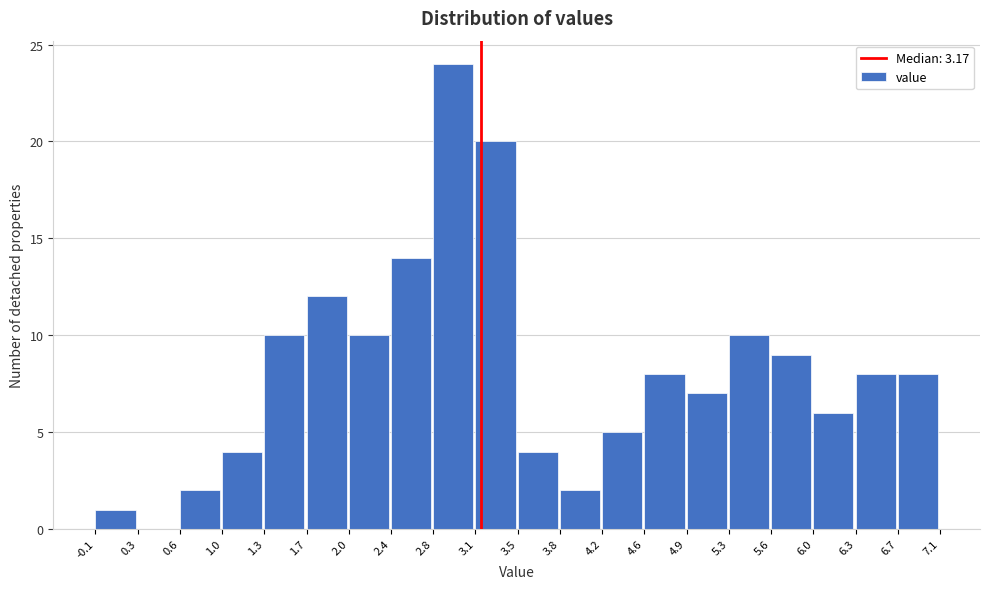

Reading left to right, transcribe this chart: for each bar, give the range it covers on the x-axis and its height. The values are not printed on the chart, so give them approximately, as read against the axis.

-0.1 to 0.3: 1
0.3 to 0.6: 0
0.6 to 1.0: 2
1.0 to 1.3: 4
1.3 to 1.7: 10
1.7 to 2.0: 12
2.0 to 2.4: 10
2.4 to 2.8: 14
2.8 to 3.1: 24
3.1 to 3.5: 20
3.5 to 3.8: 4
3.8 to 4.2: 2
4.2 to 4.6: 5
4.6 to 4.9: 8
4.9 to 5.3: 7
5.3 to 5.6: 10
5.6 to 6.0: 9
6.0 to 6.3: 6
6.3 to 6.7: 8
6.7 to 7.1: 8